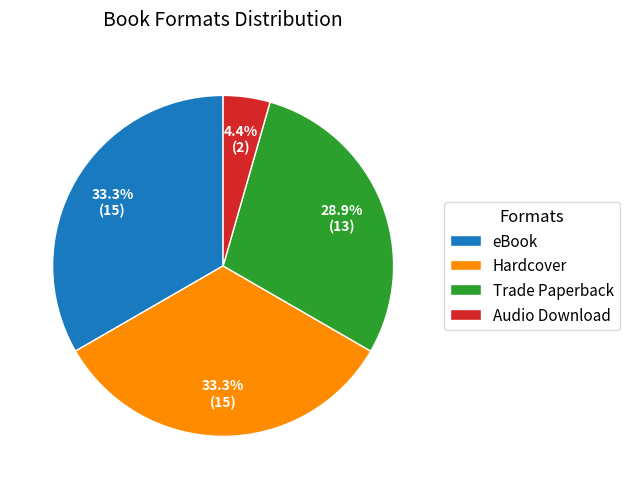

Combined, do Hardcover and Audio Download account for over 50%?

No